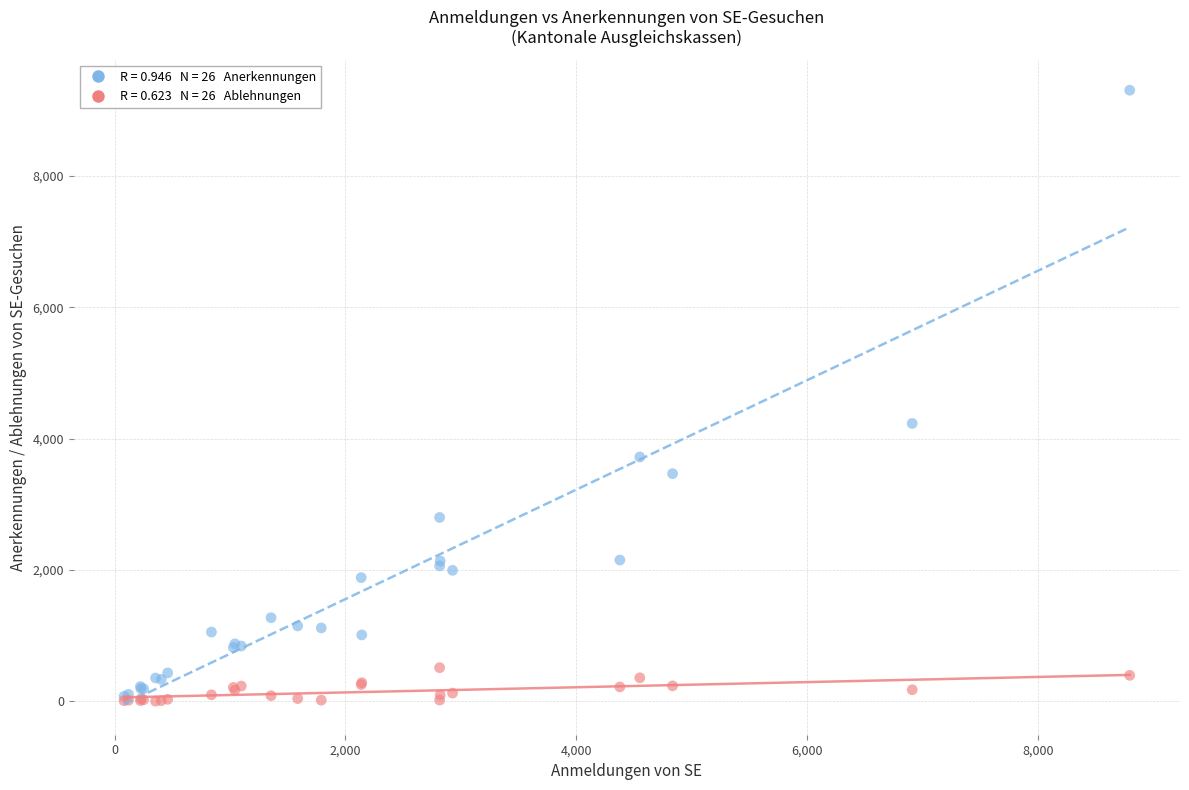

Across all series, what Y value is closest to 4655?

4232